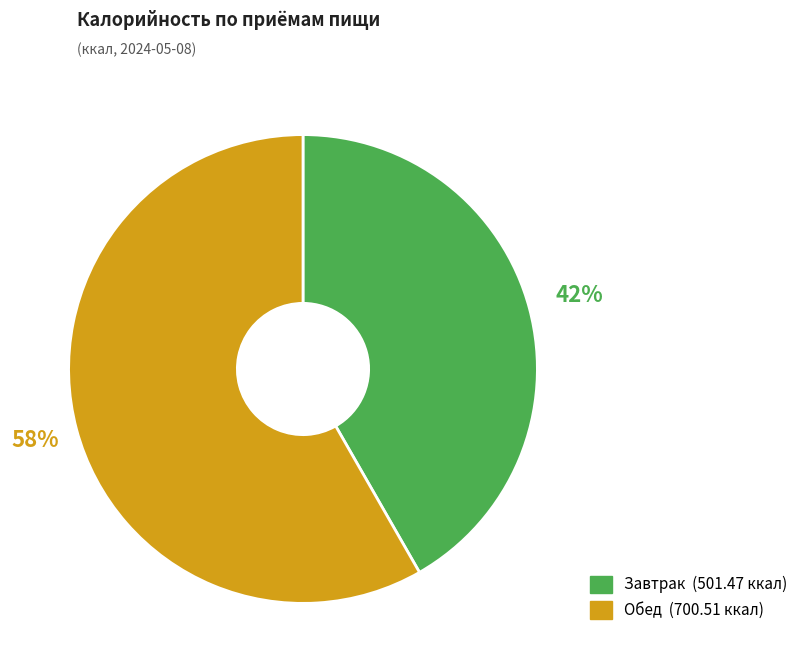

Which category has the biggest portion of the pie?

Обед